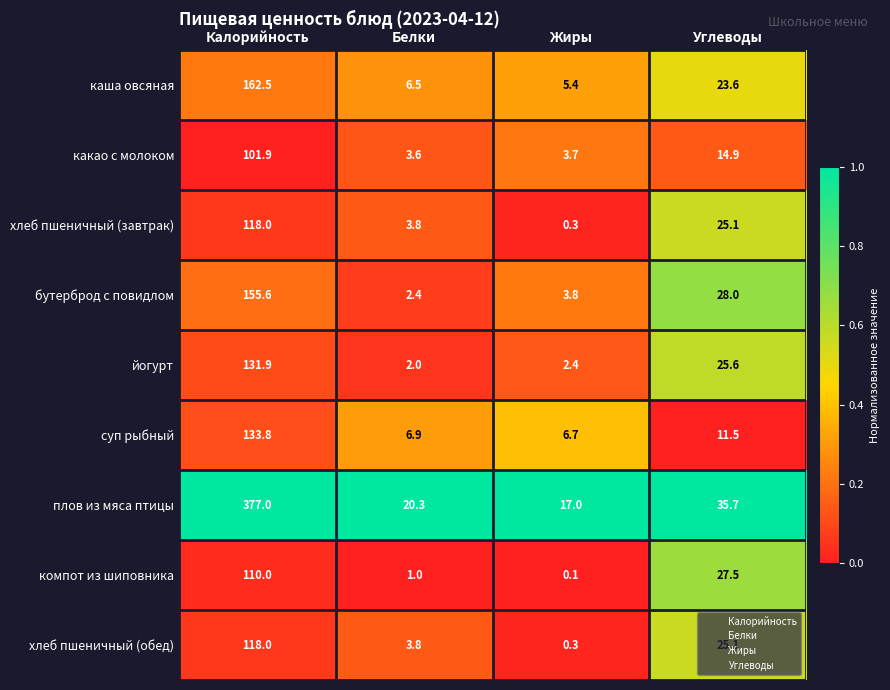

How many data points in йогурт are above 25?

2